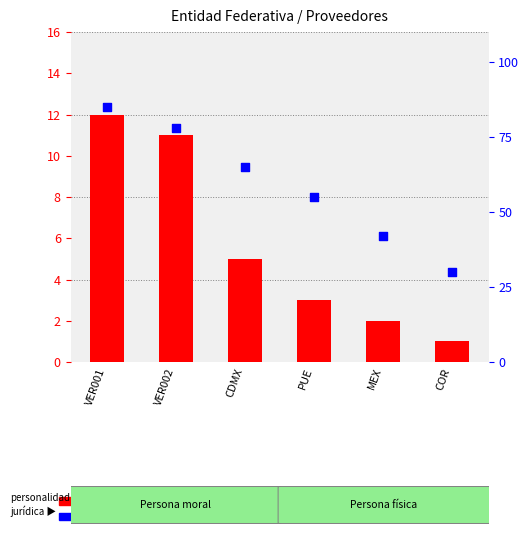

Is the value of count at PUE greater than the value of percentile rank within the sample at CDMX?

No